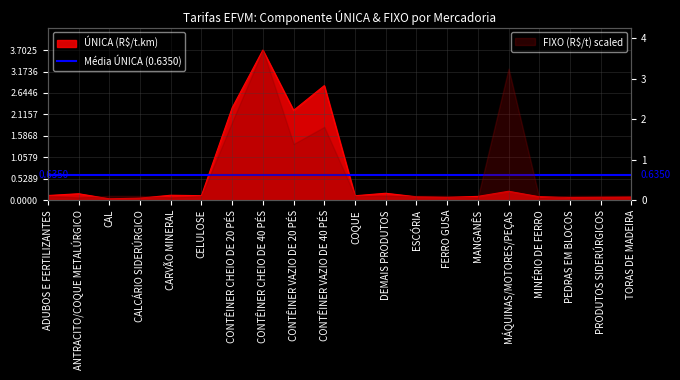

How many data points does each series have?

20